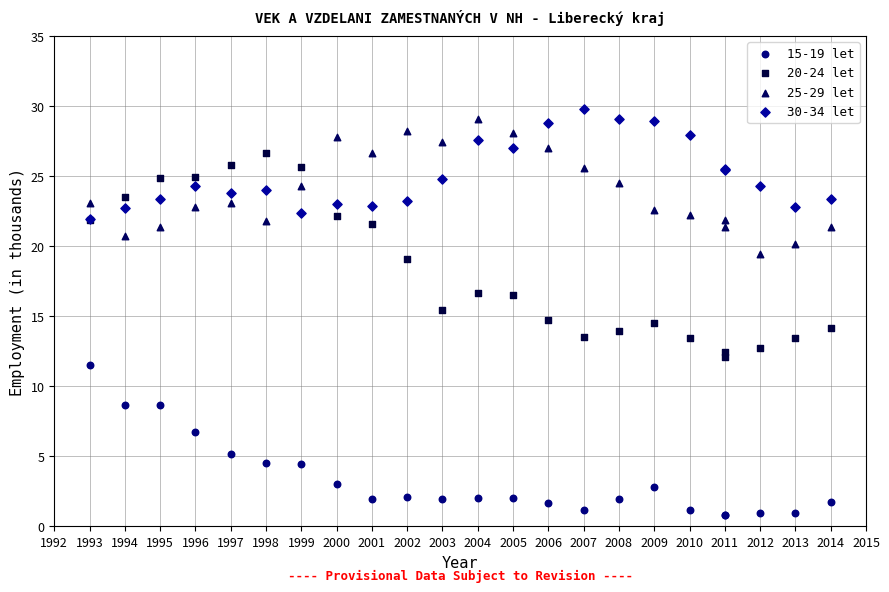

What are all the series names shown in the legend?

15-19 let, 20-24 let, 25-29 let, 30-34 let